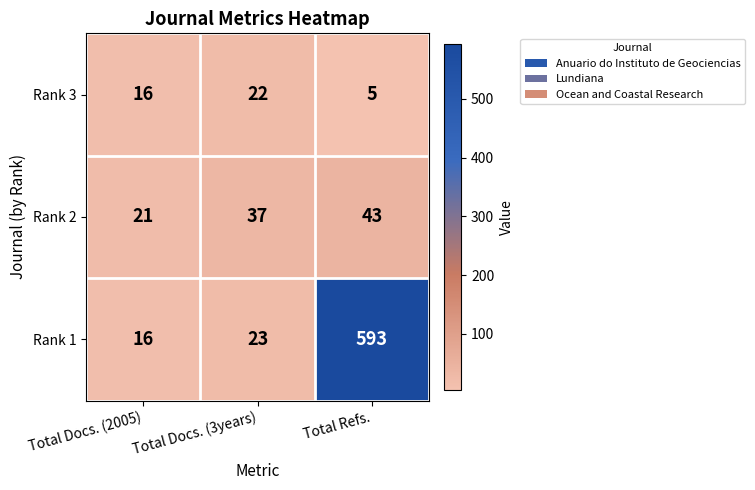

The value of Rank 2 at Total Refs. is 26. True or false?

False